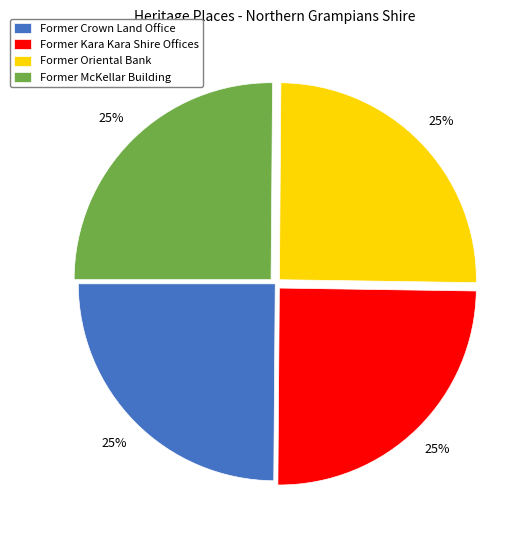

Approximately how many times larger is the value at Former McKellar Building compared to Former Oriental Bank?

1.0